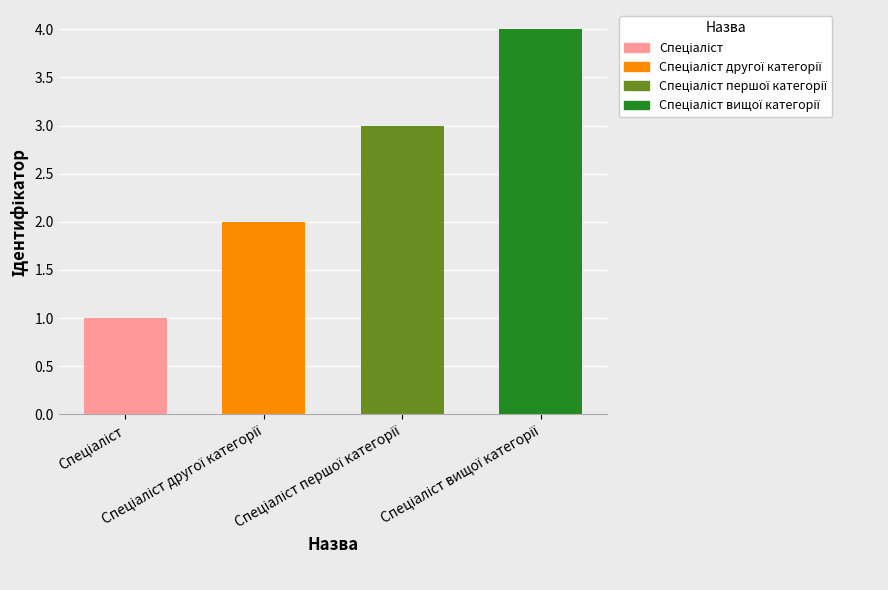

Reading left to right, what are all the values shown in this chart?

1	2	3	4